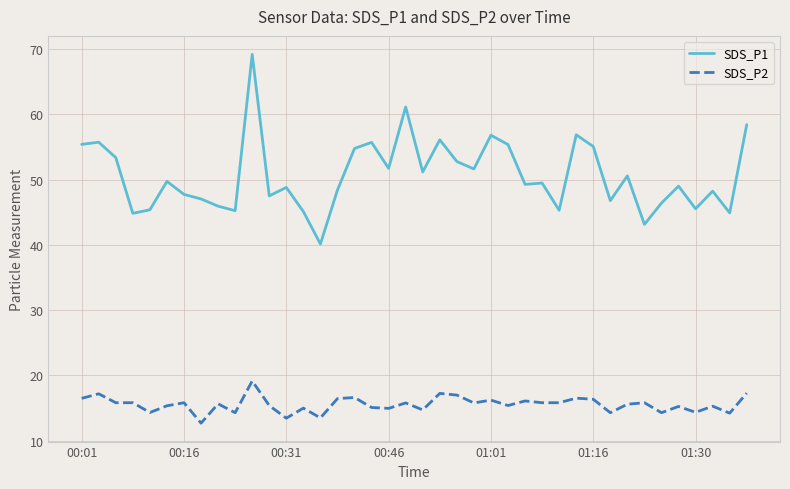

Which series has the widest spread of values?

SDS_P1